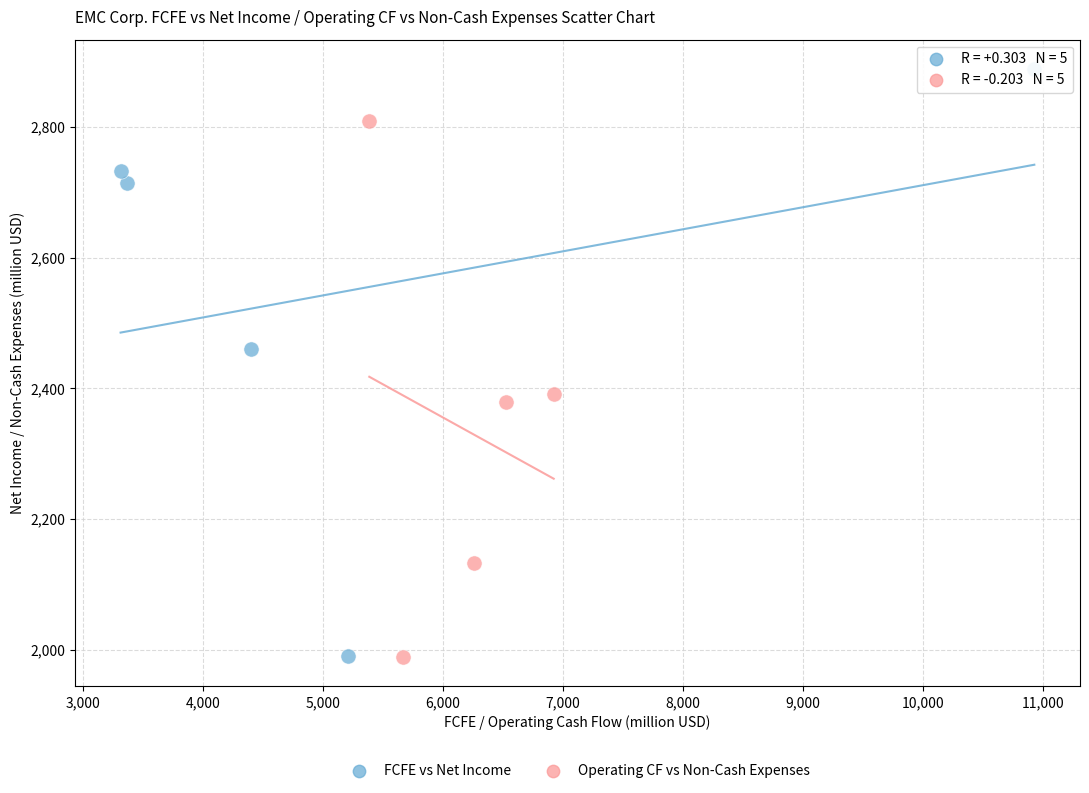

Which series has the largest Y range (max minus min)?

FCFE vs Net Income